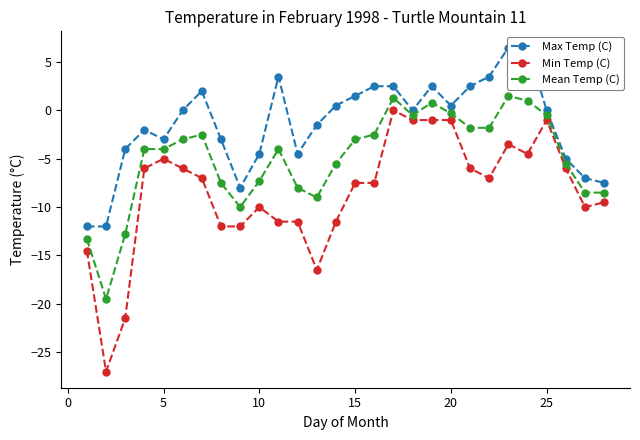

Which series has the largest total across all categories?

Max Temp (C)